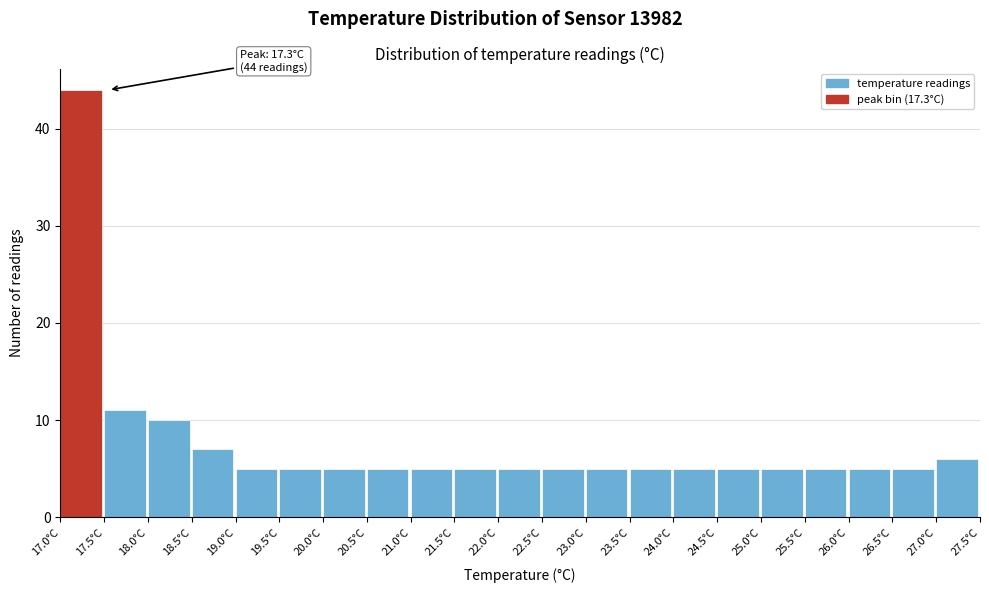

Over which range of the x-axis is the bar tallest?

17.0 to 17.5